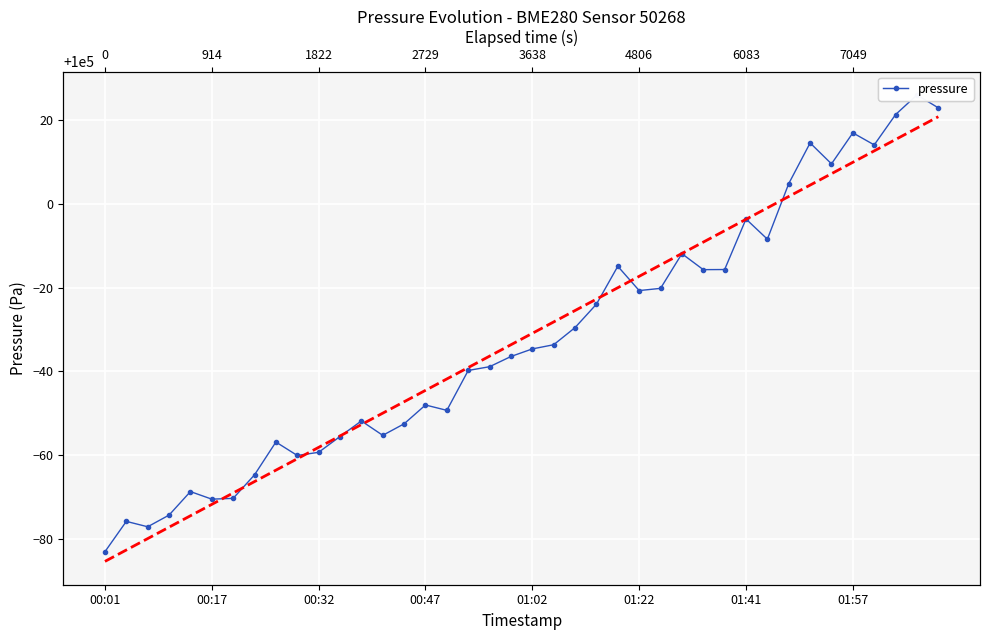

What is the lowest value of the Y= ax + b fit series?

99914.6